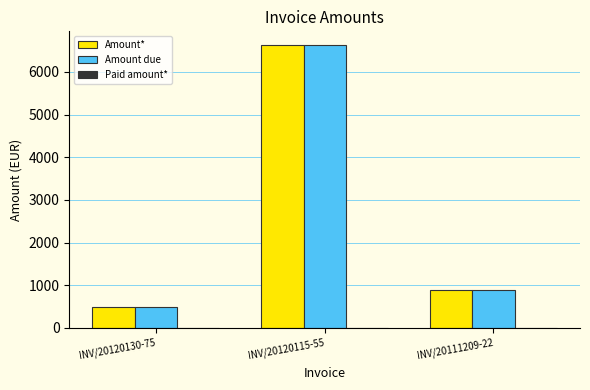

Rank the categories by Amount due value from lowest to highest.

INV/20120130-75, INV/20111209-22, INV/20120115-55